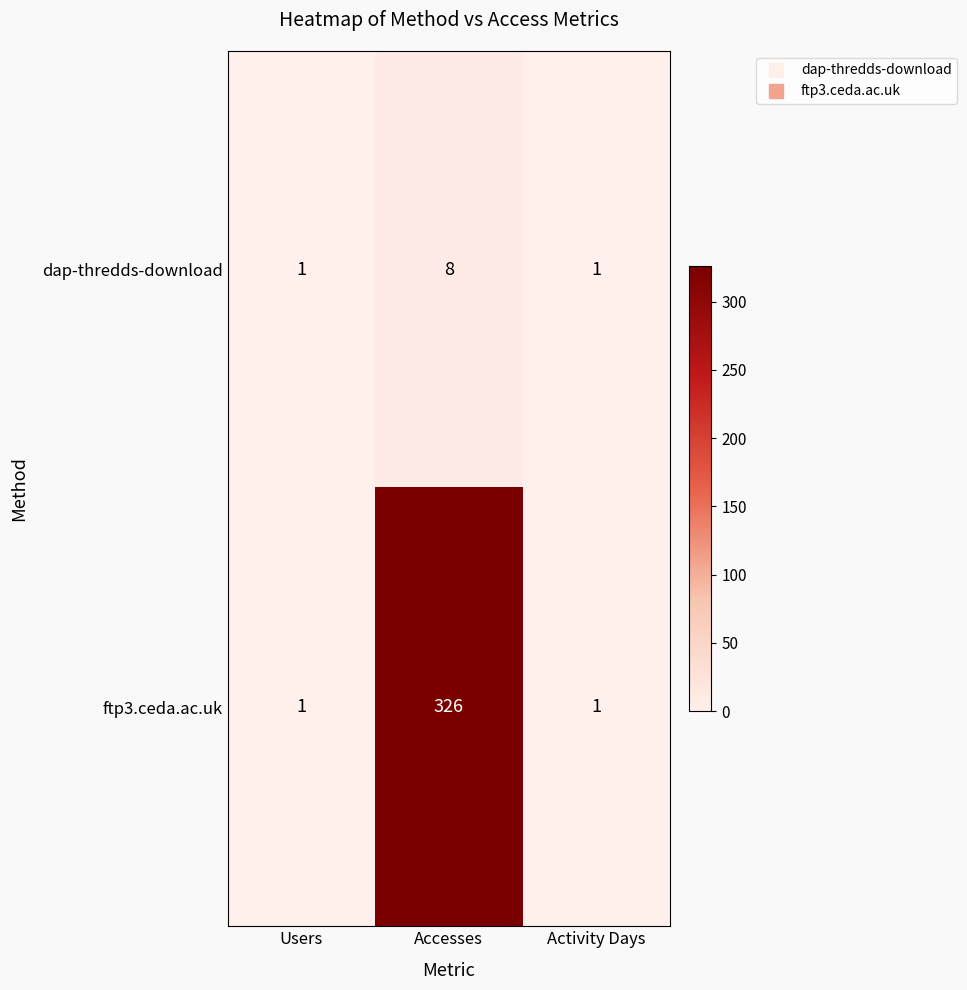

Which series has the largest range (max minus min)?

ftp3.ceda.ac.uk